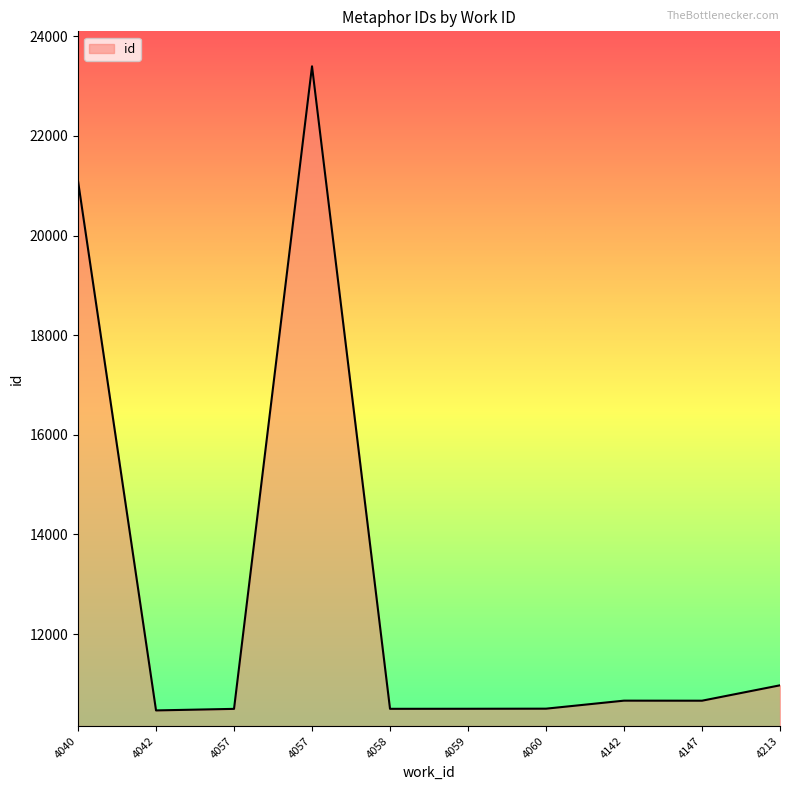

At which category does the chart reach its minimum across all series?

4042